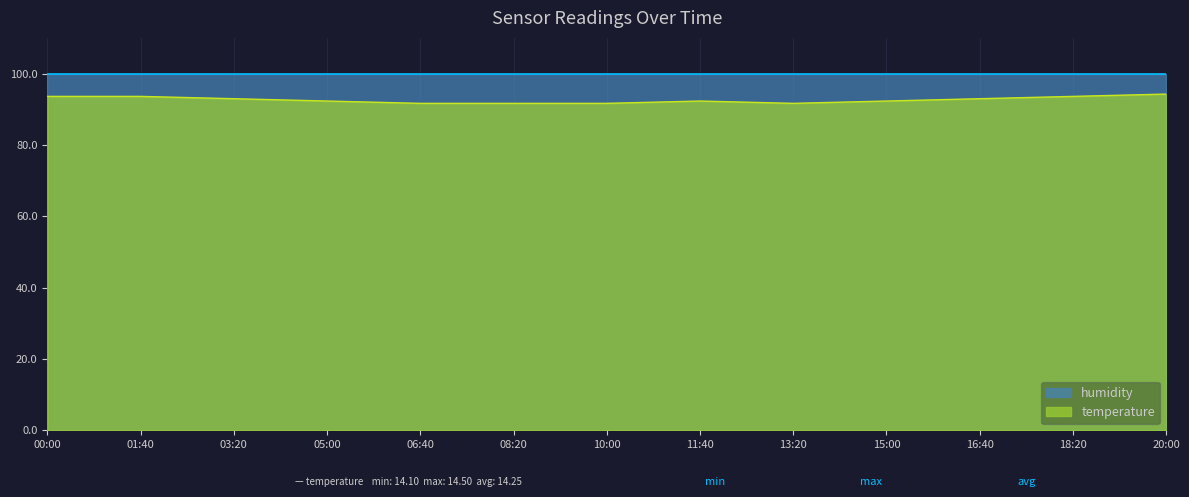

What is the lowest value of the humidity series?

99.9